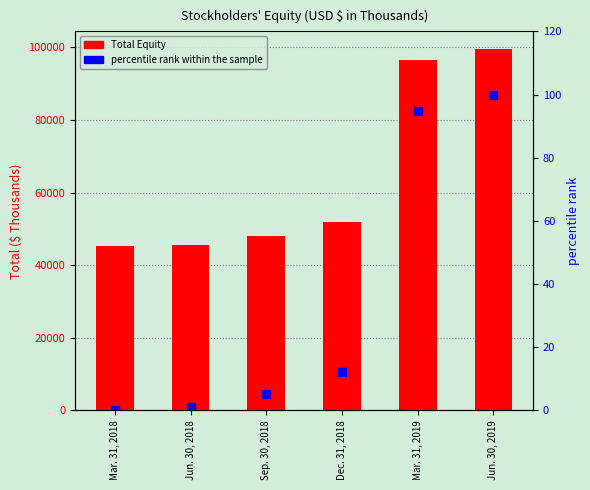

Reading left to right, extract all data points from this chart.

Total Equity: 45173.0	45674.0	48057.0	51792.0	96571.0	99426.0
percentile rank within the sample: 0.0	0.9	5.3	12.2	94.7	100.0